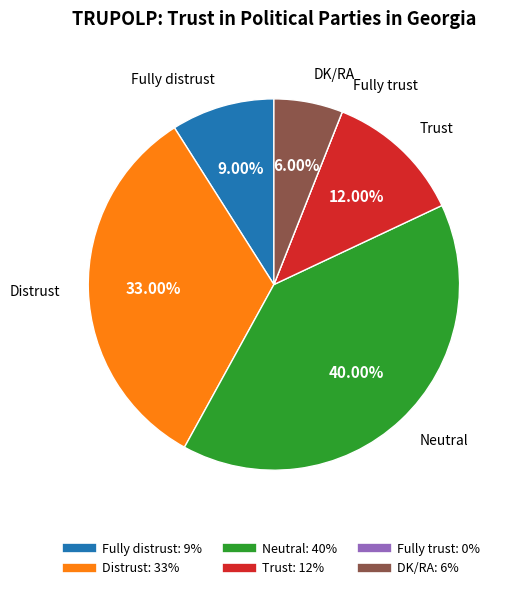

Which category has the biggest portion of the pie?

Neutral